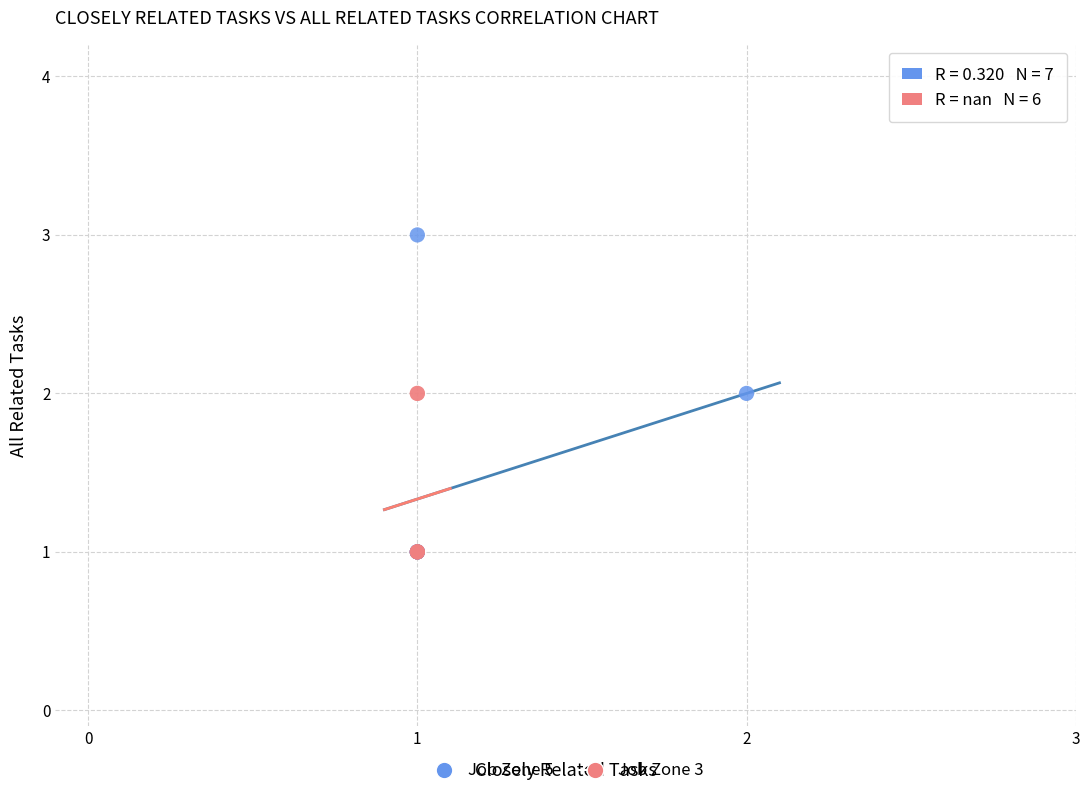

Which series reaches the maximum Y coordinate?

Job Zone 5